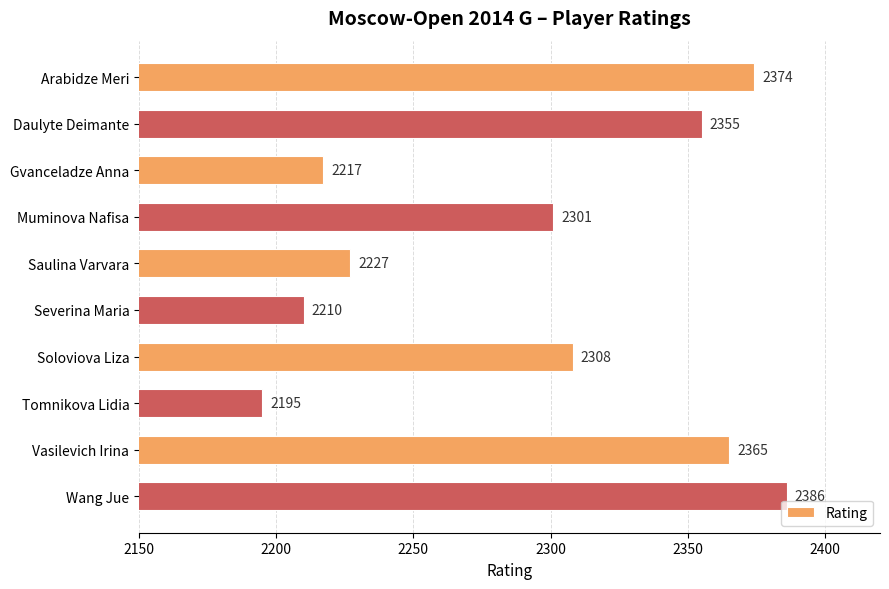

What is the change in value from Soloviova Liza to Wang Jue?

+78